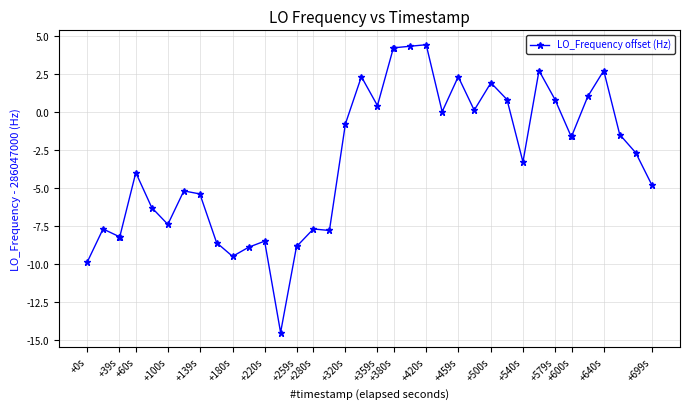

What is the difference between the maximum and minimum values?

18.9